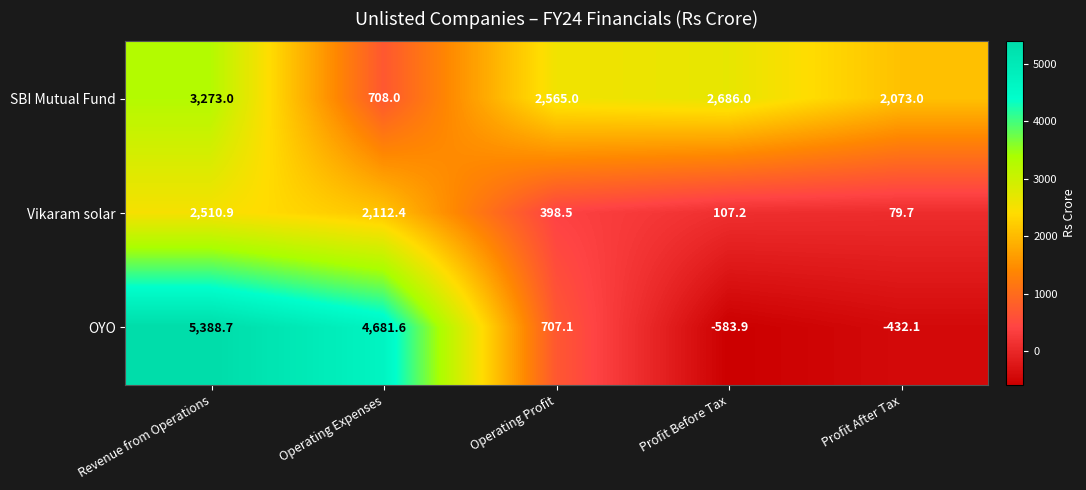

List the series in order of their overall mean, highest first.

SBI Mutual Fund, OYO, Vikaram solar